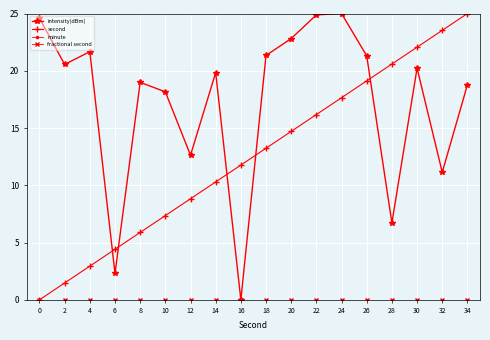

Which series changed the most between 14 and 16?

intensity(dBm)